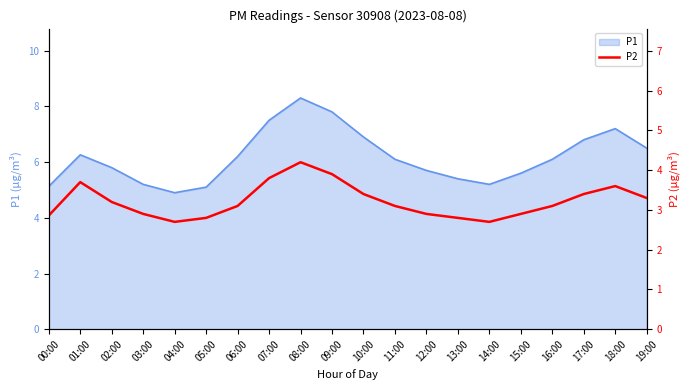

The value of P1 at 14:00 is 2.0. True or false?

False